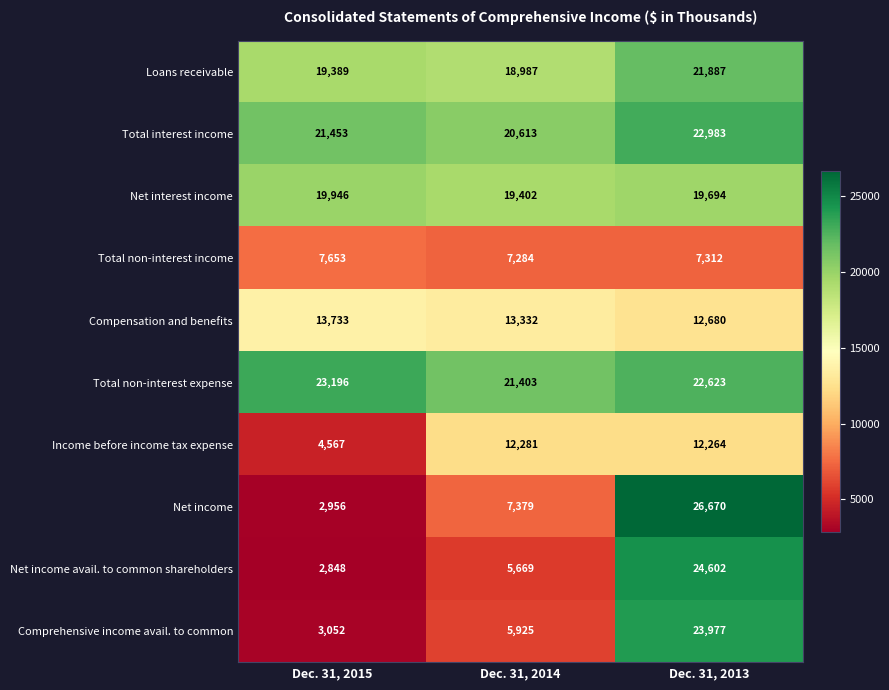

At which label is Compensation and benefits closest to 13206?

Dec. 31, 2014